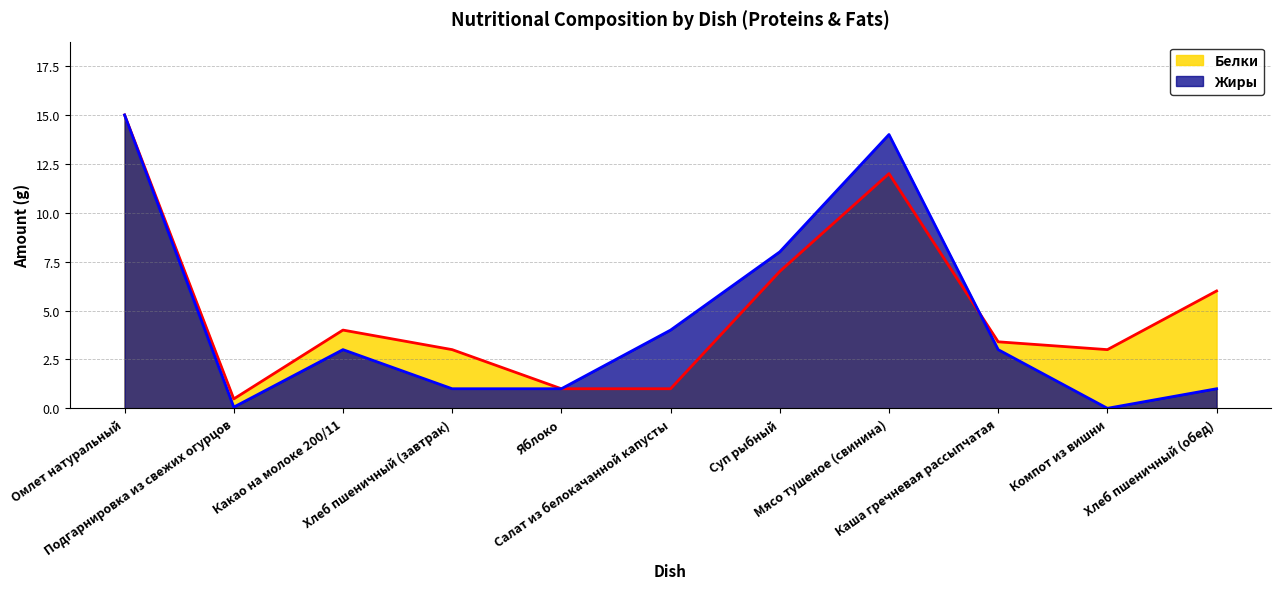

How many times do Белки and Жиры cross each other?

1